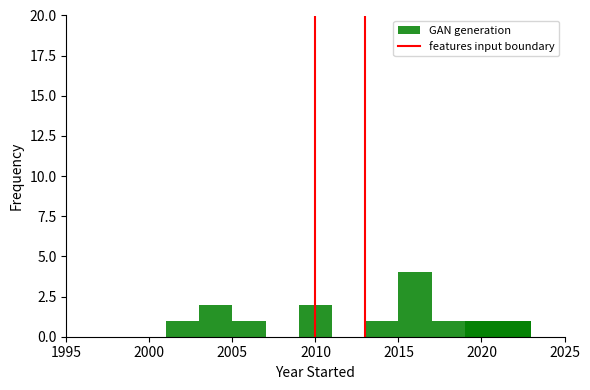

True or false: the data shows 0 at 2010.

True